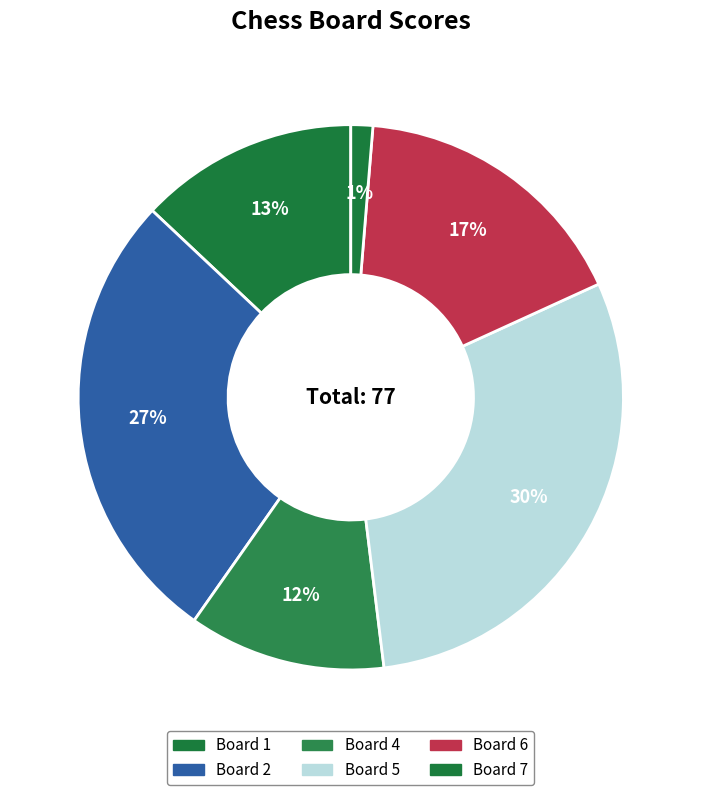

Count the number of slices in the pie.

6